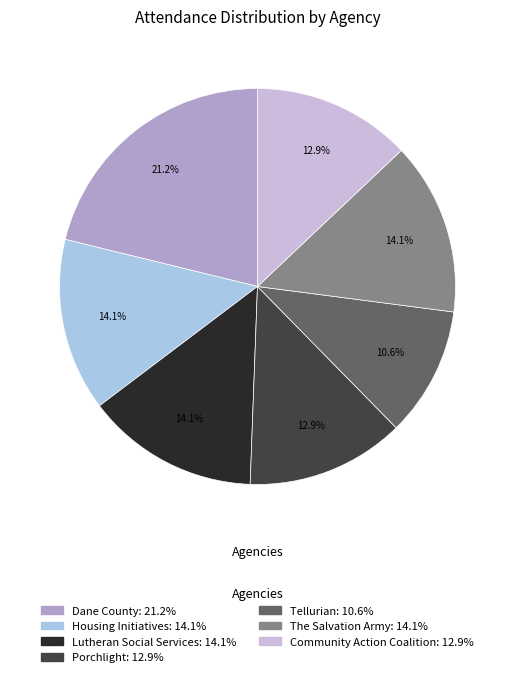

To the nearest percent, what is the difference between the Dane County and Community Action Coalition slice percentages?

8%